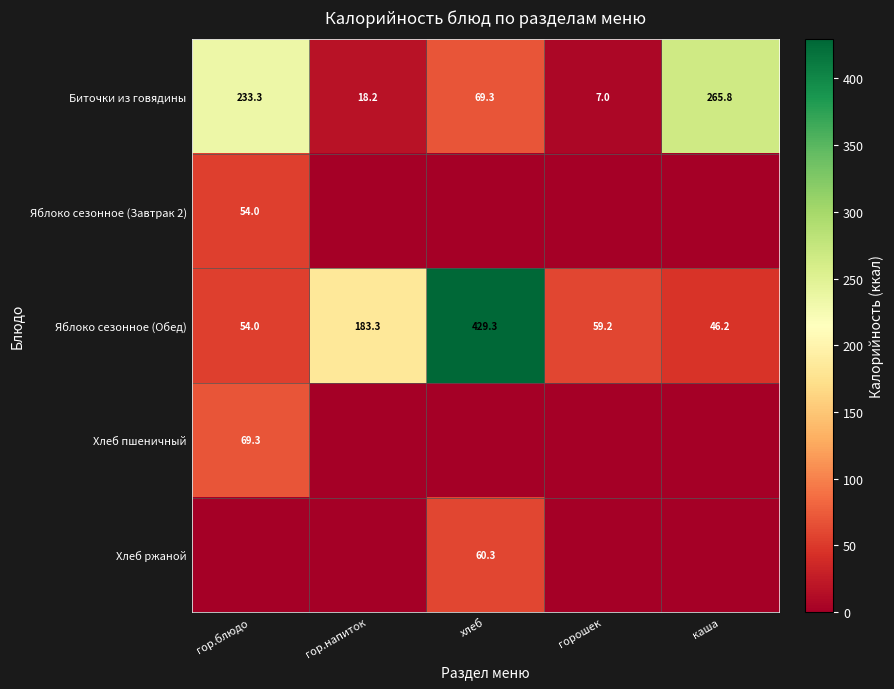

True or false: Яблоко сезонное (Завтрак 2) has a value of 12.3 at гор.блюдо.

False